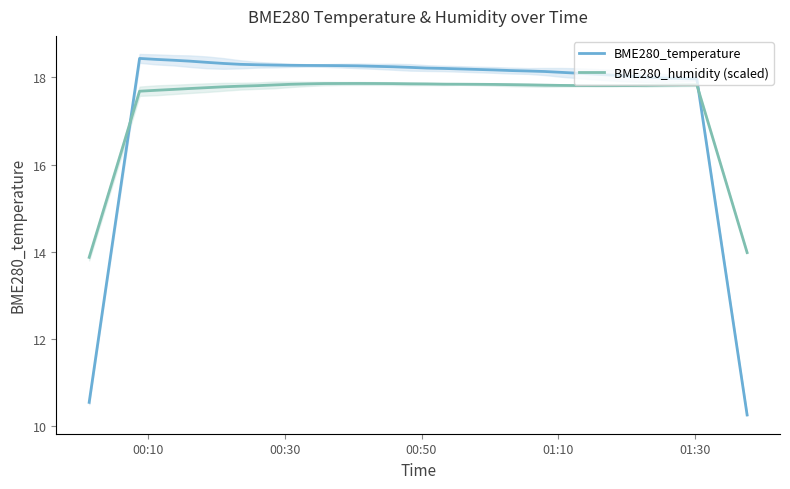

How many times do BME280_temperature and BME280_humidity (scaled) cross each other?

2